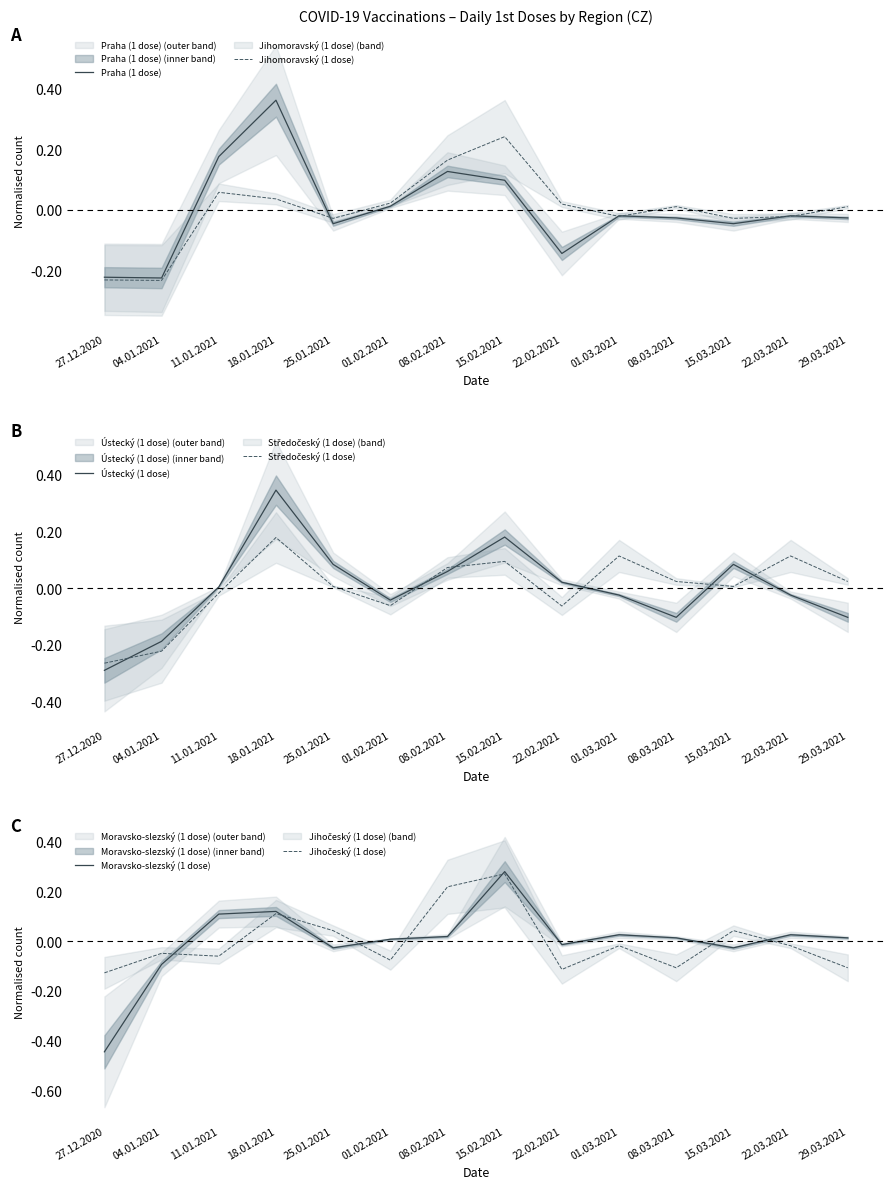

How many values in the Jihomoravský (1 dose) series are below 0?

6